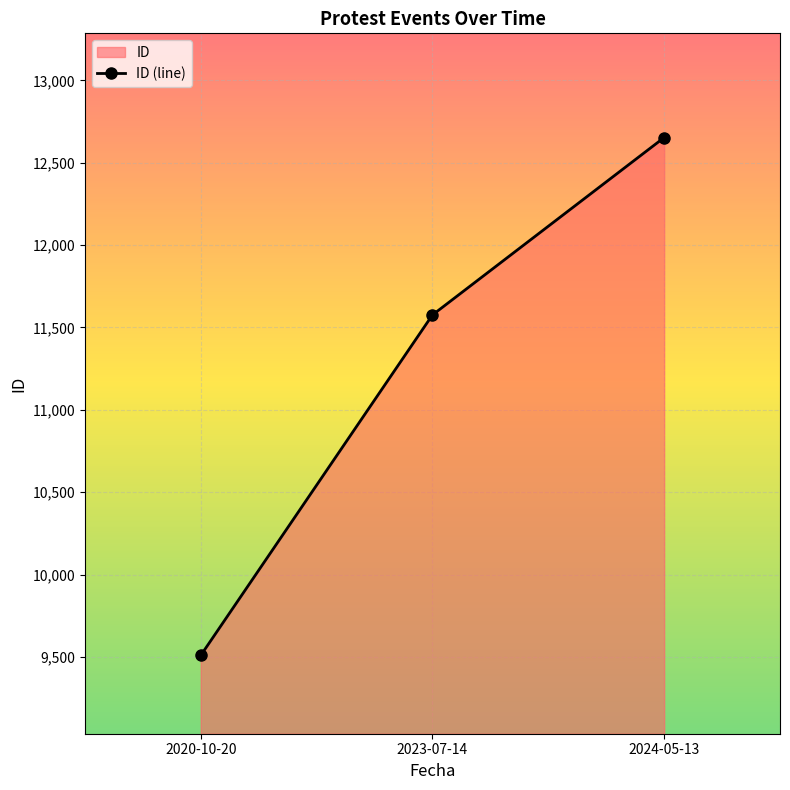

What is the change in value from 2020-10-20 to 2024-05-13?

+3144